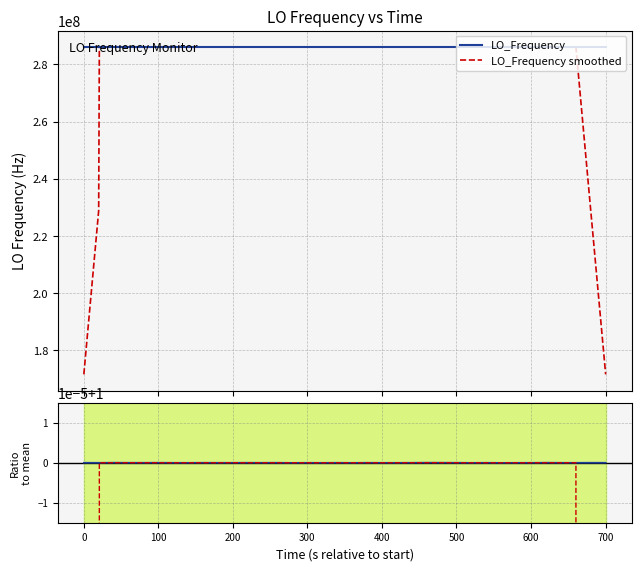

What is the minimum value for LO_Frequency smoothed?

171628199.5